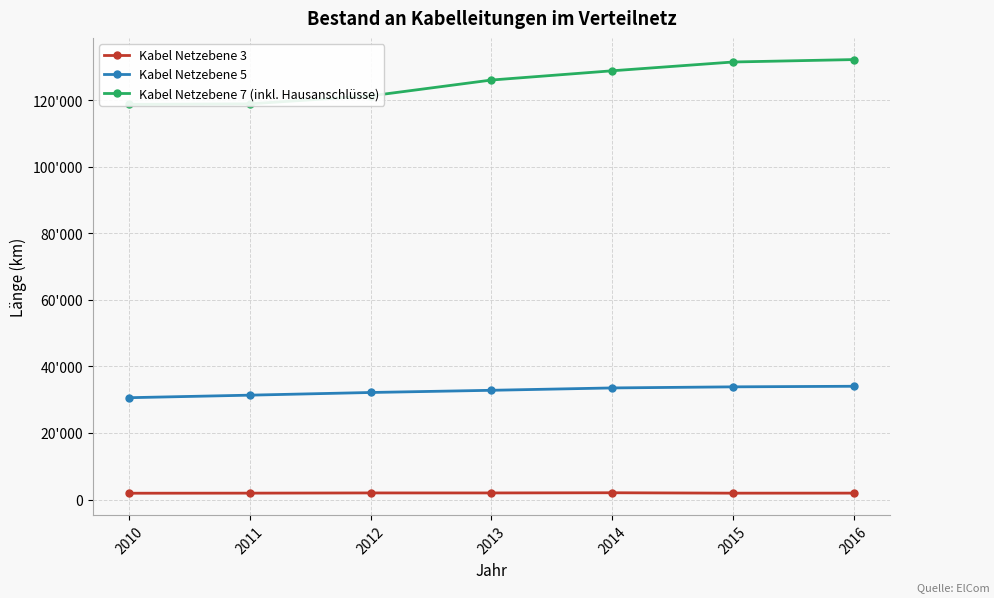

True or false: Kabel Netzebene 7 (inkl. Hausanschlüsse) and Kabel Netzebene 3 intersect in this chart.

False